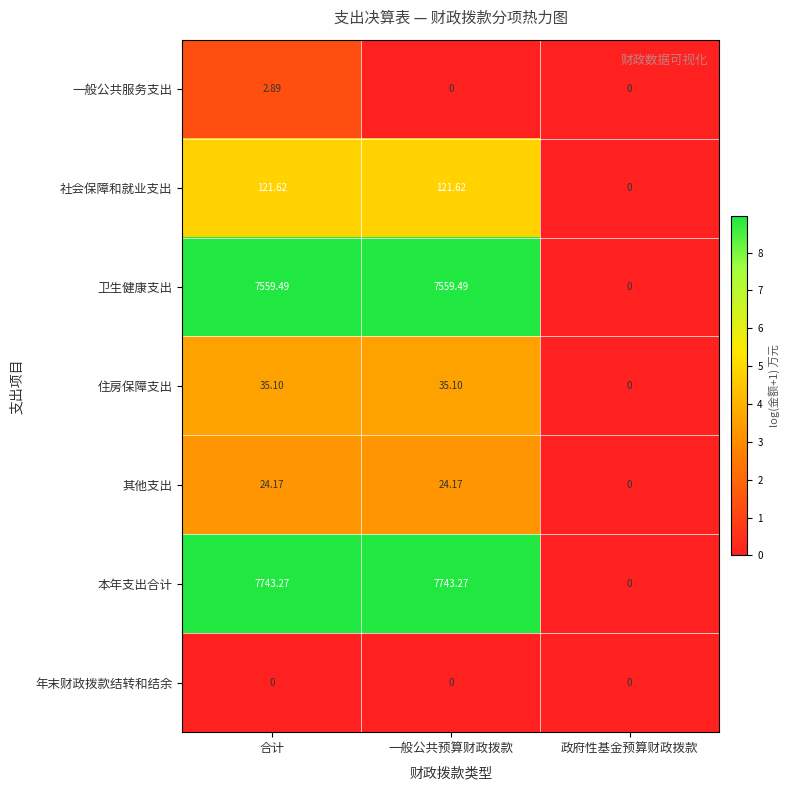

Count the number of data series in this chart.

7